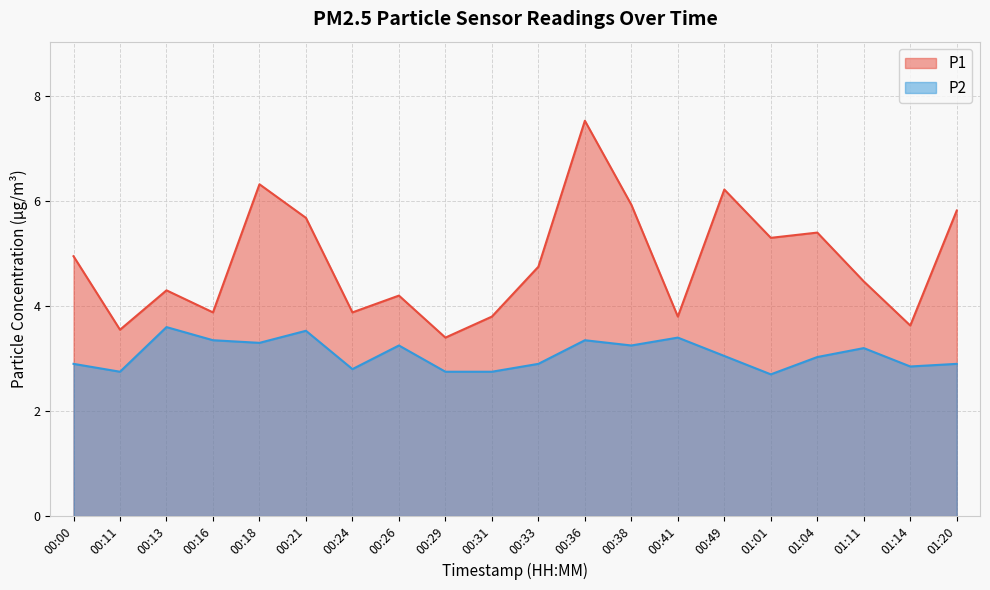

What is the difference between the P2 values at 00:16 and 00:13?

0.2